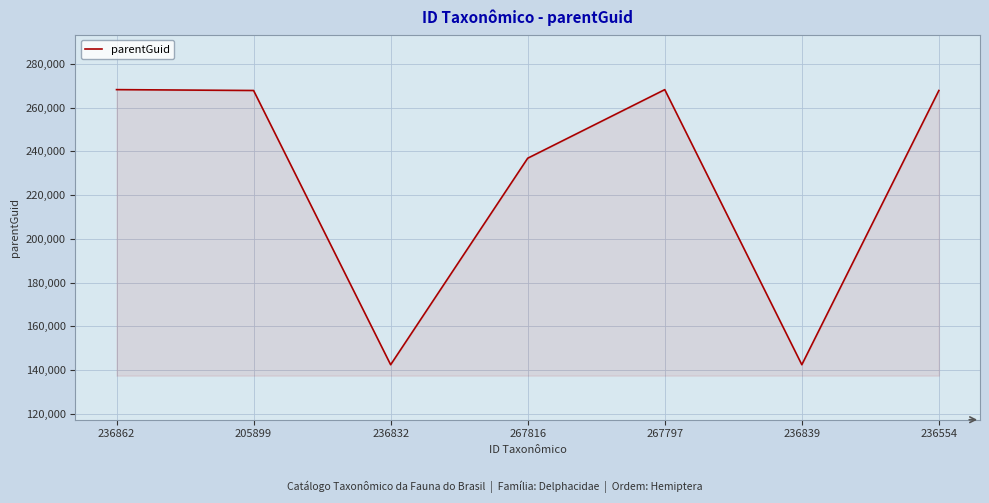

How many interior local valleys (lower than both neighbors) does the data have?

2